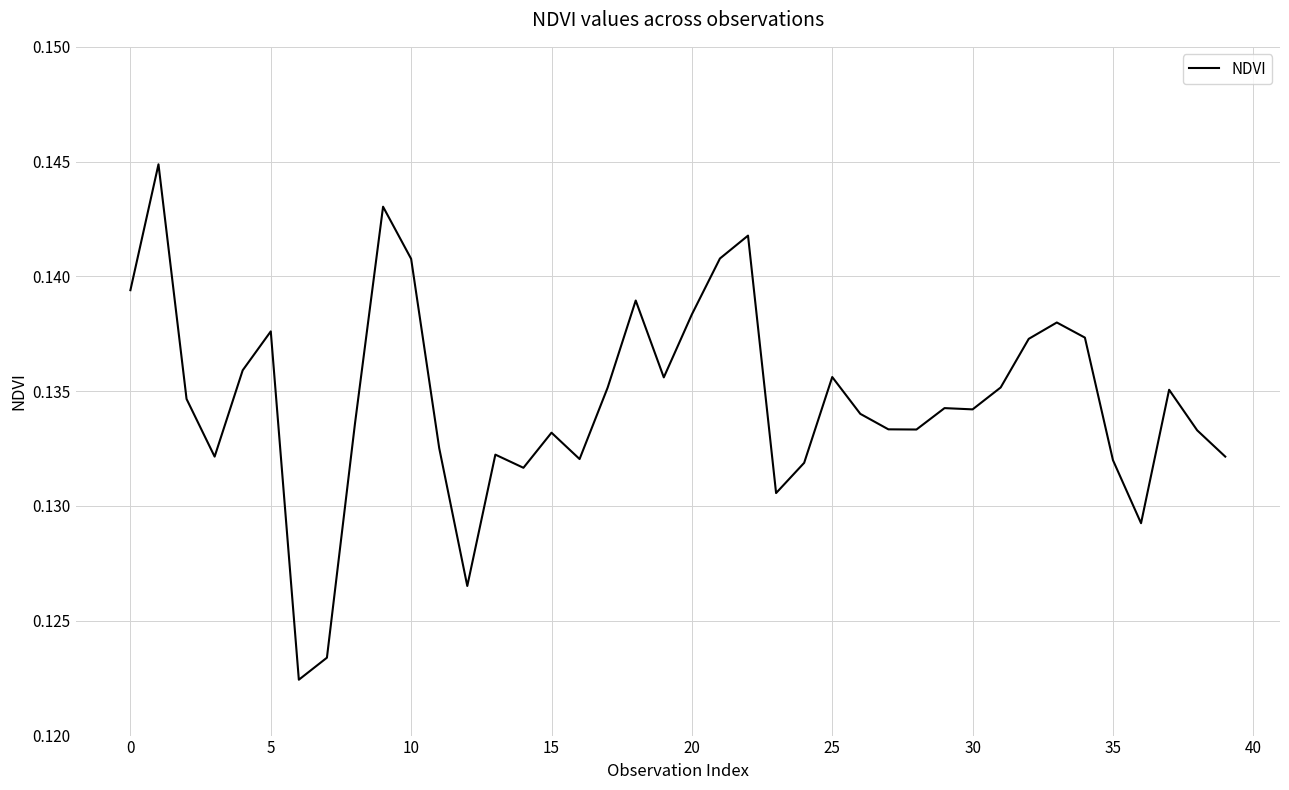

True or false: there are more than 1 points higher than both neighbors.

True